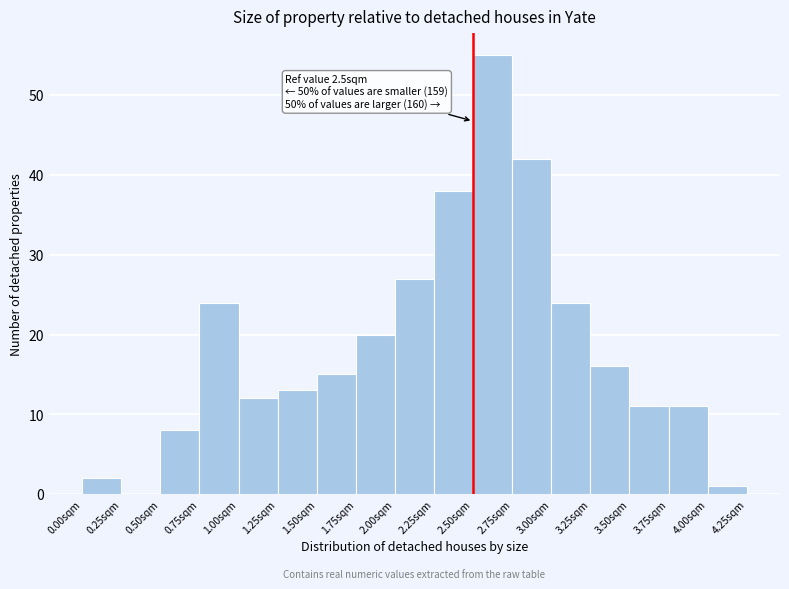

Over which range of the x-axis is the bar tallest?

2.50 to 2.75